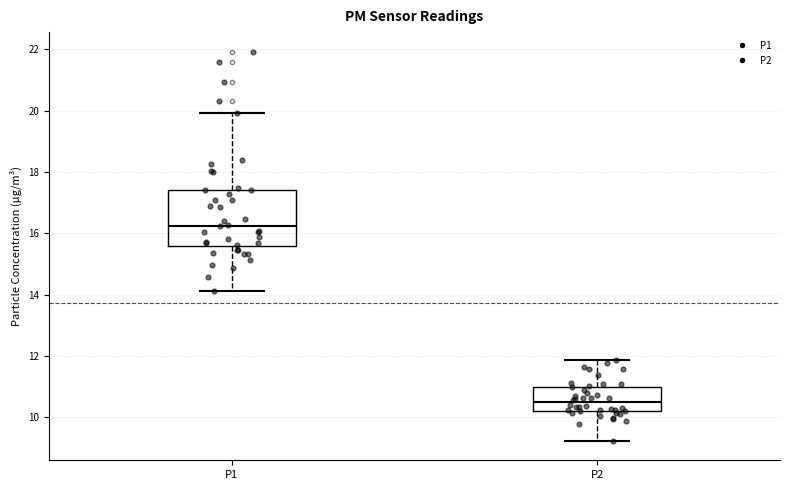

Reading left to right, read every box against the y-axis: the position of its median line, the range the box covers, and the ends of its whiskers. The values are not printed on the chart, so give them approximately, as read against the axis.

P1: median 16.2, box 15.6 to 17.4, whiskers 14.2 to 20.0
P2: median 10.4, box 10.2 to 11.0, whiskers 9.2 to 11.8